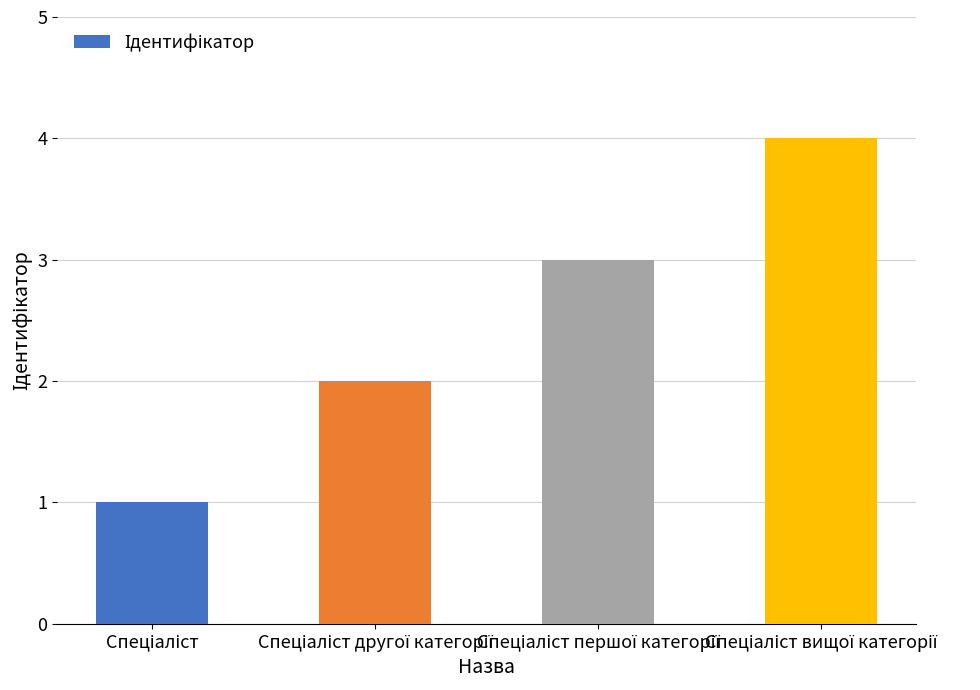

Are the bars grouped side by side (vs. stacked)?

No